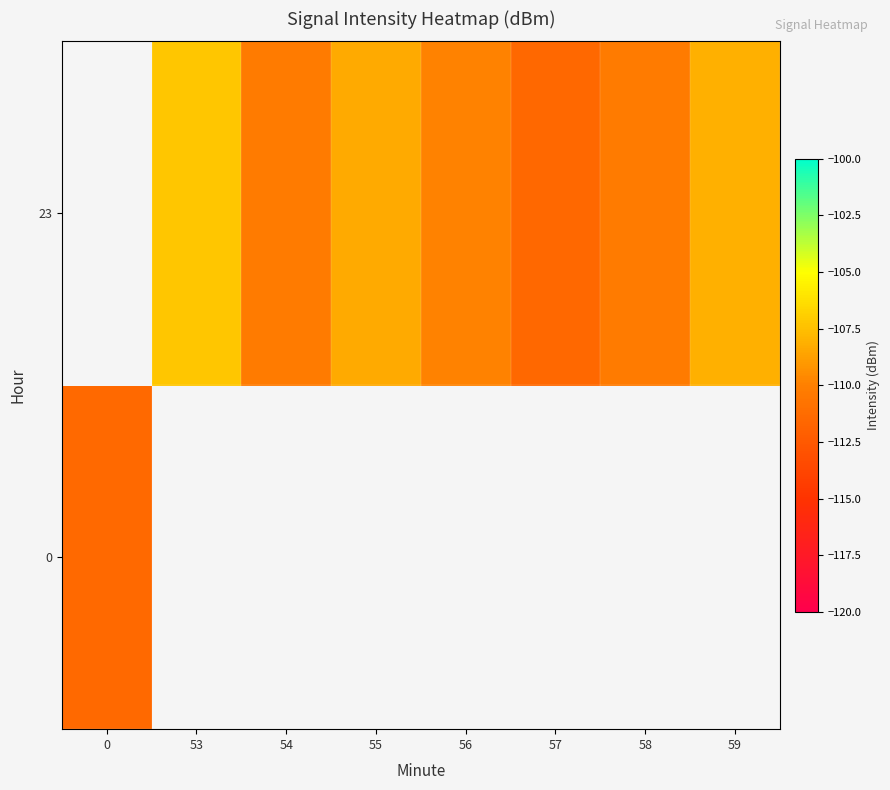

Is the value of 0 at 56 greater than the value of 23 at 53?

No